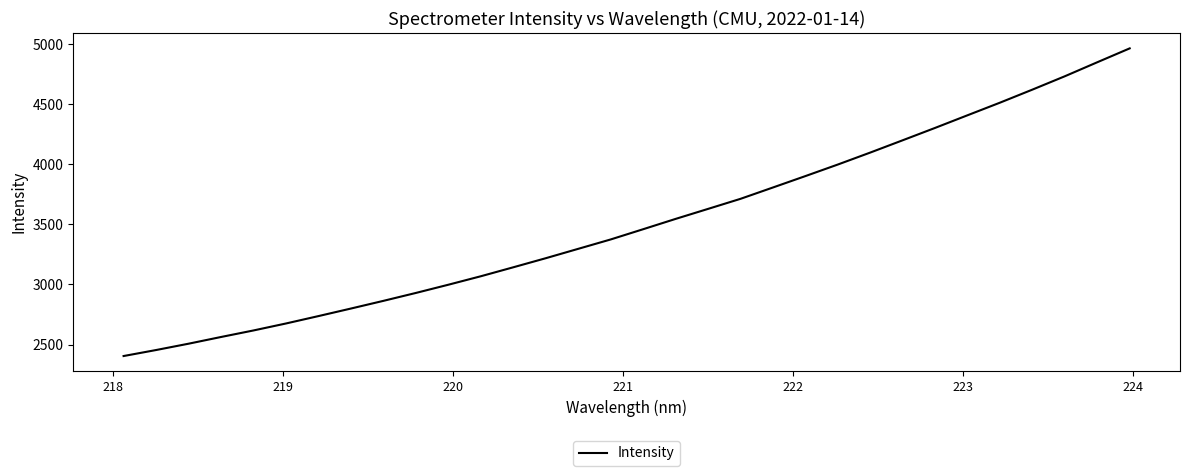

What is the minimum value shown in the chart?

2404.2